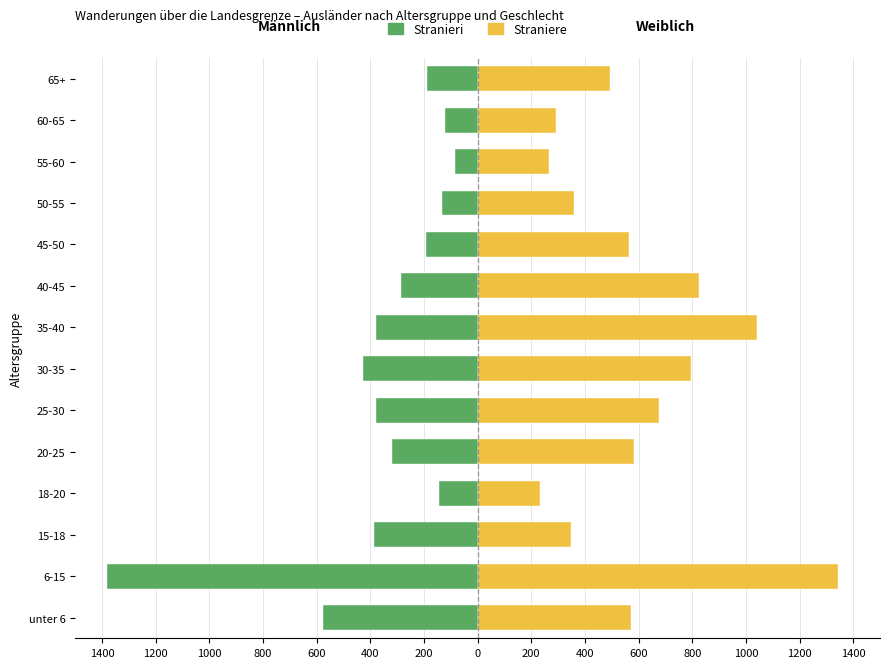

What are all the series names shown in the legend?

Stranieri, Straniere